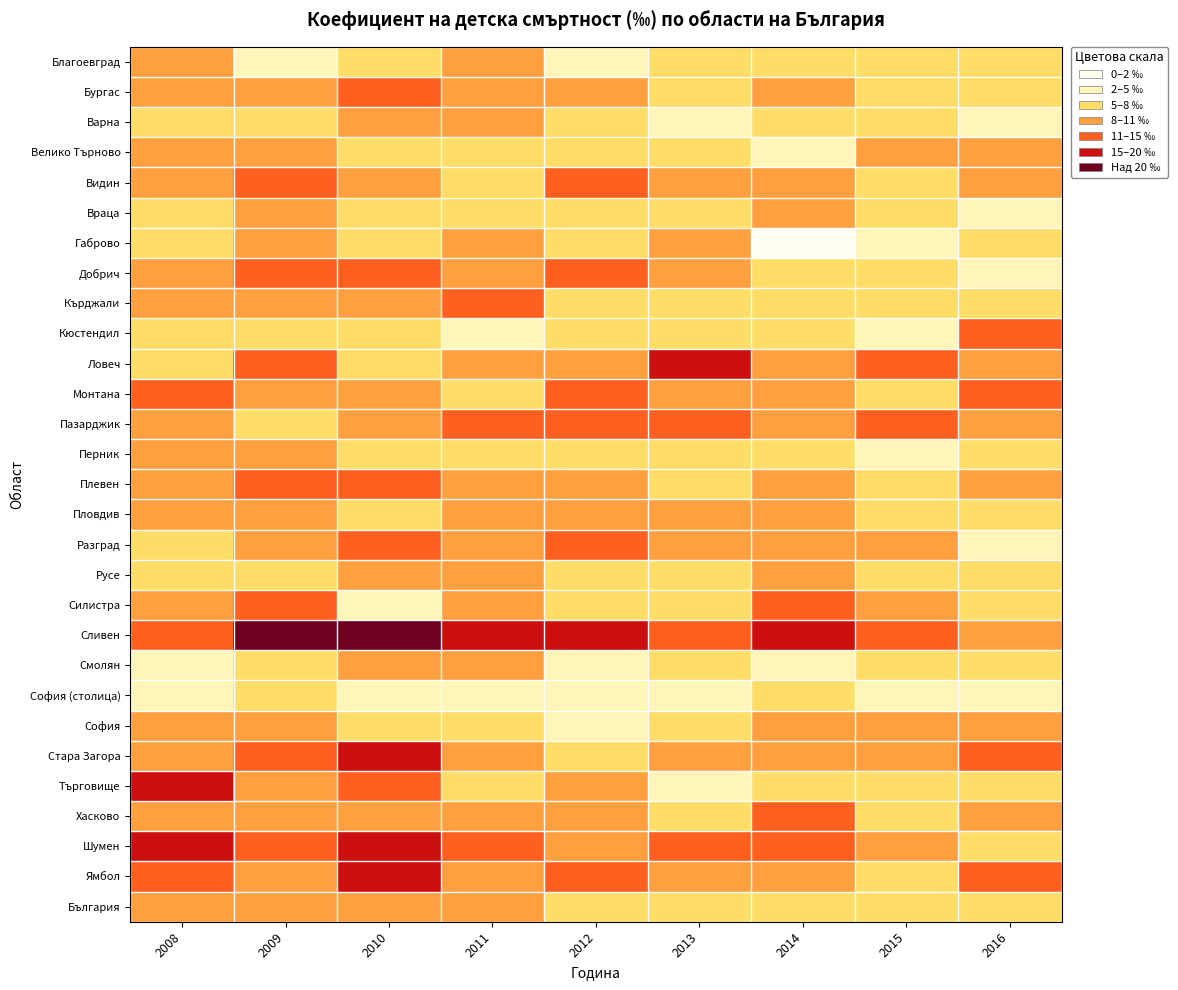

Between 2010 and 2011, which series saw the biggest shift?

Ямбол